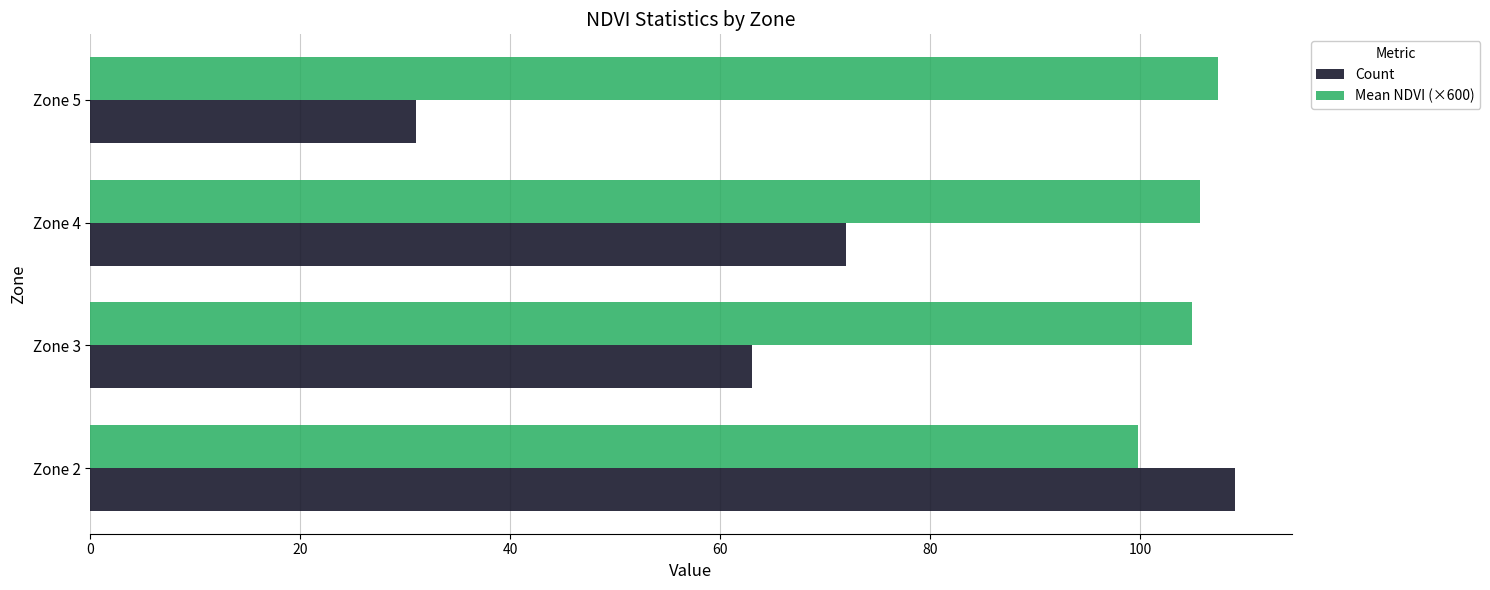

At which category is the sum across all series the highest?

Zone 2